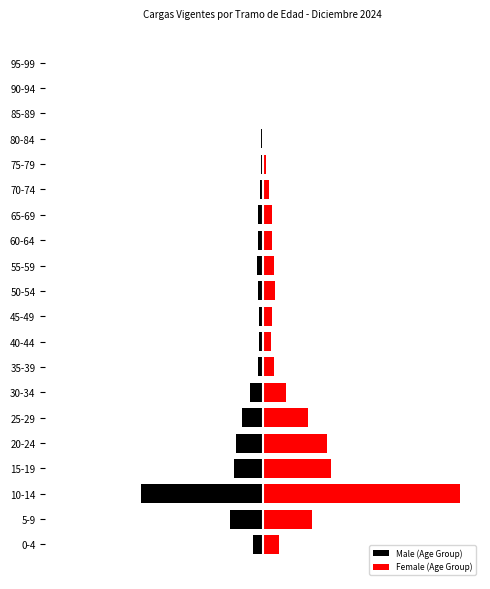

Is the value of Female (Age Group) at 50-54 greater than the value of Male (Age Group) at 50-54?

Yes